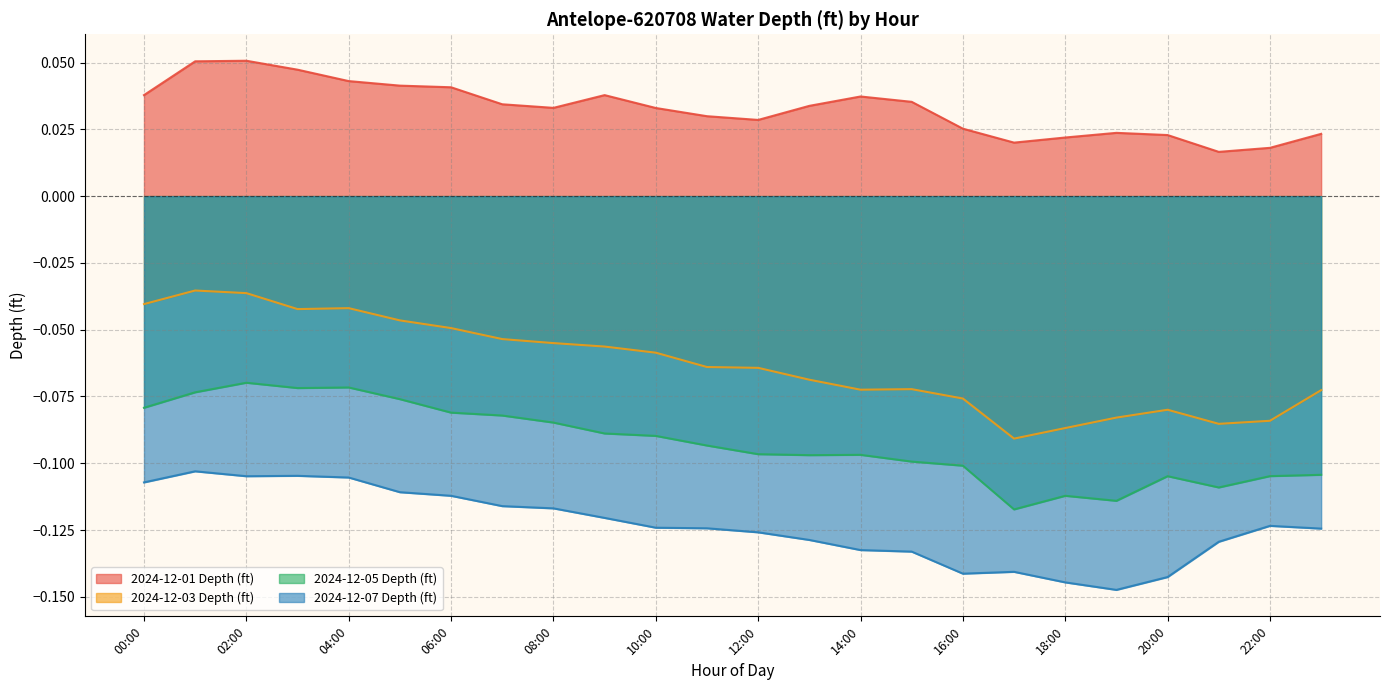

How many interior local peaks does the 2024-12-03 Depth (ft) series have?

4